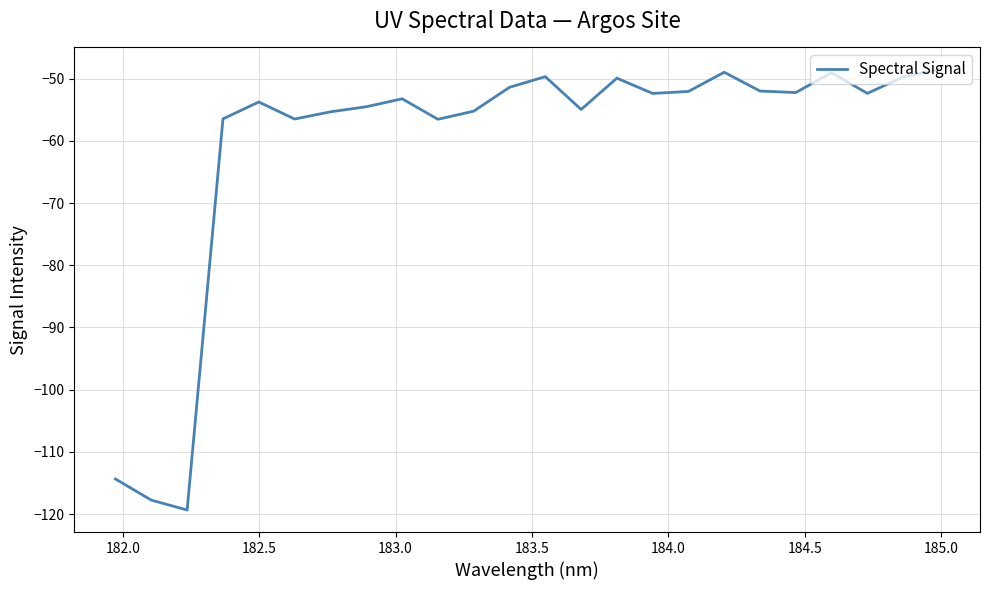

What is the maximum value shown in the chart?

-48.5